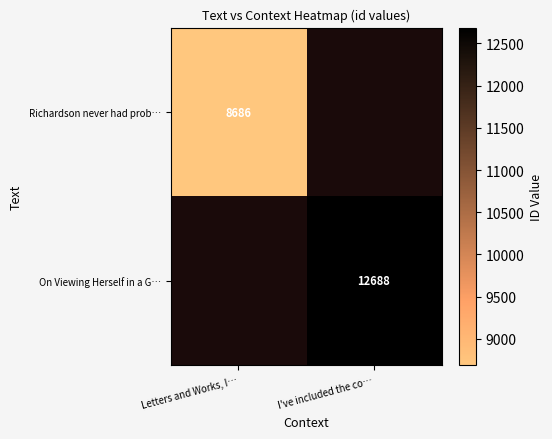

Between I've included the co… and Letters and Works, I…, which is larger?

Letters and Works, I…